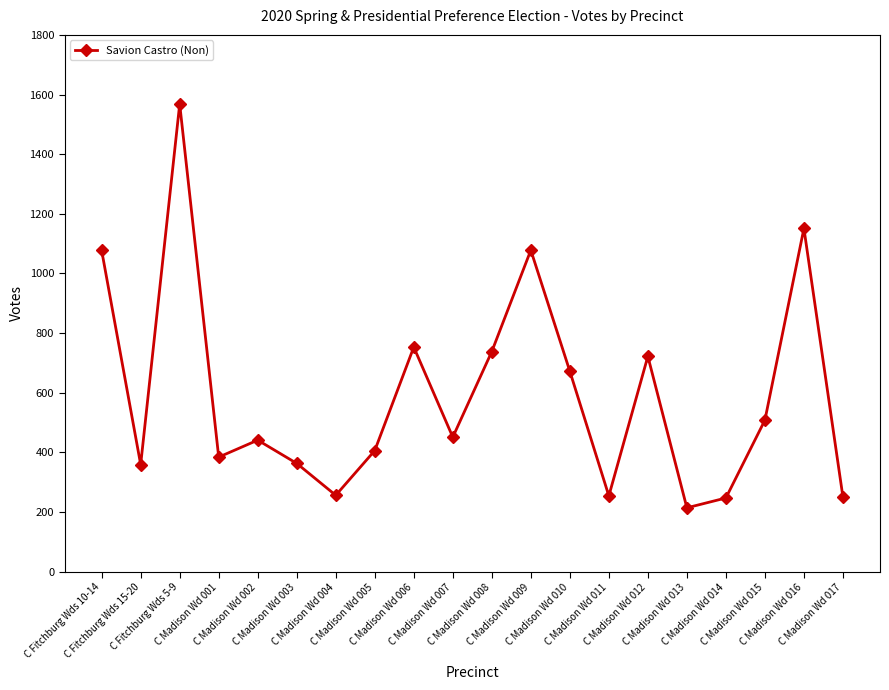

True or false: there are more than 1 points higher than both neighbors.

True